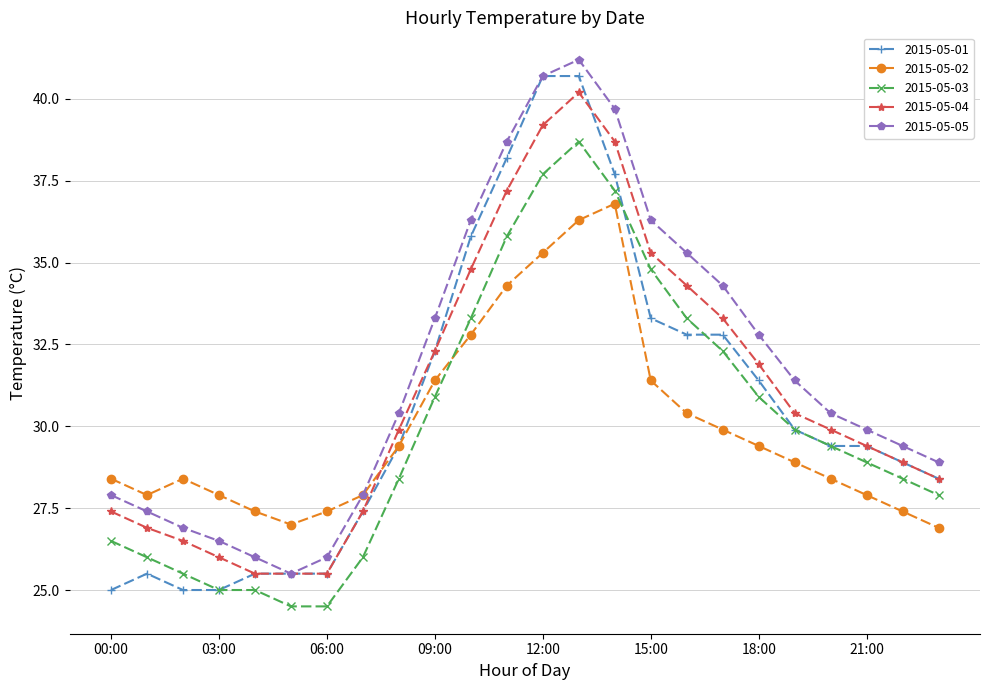

How many values in the 2015-05-04 series exceed 29?

14